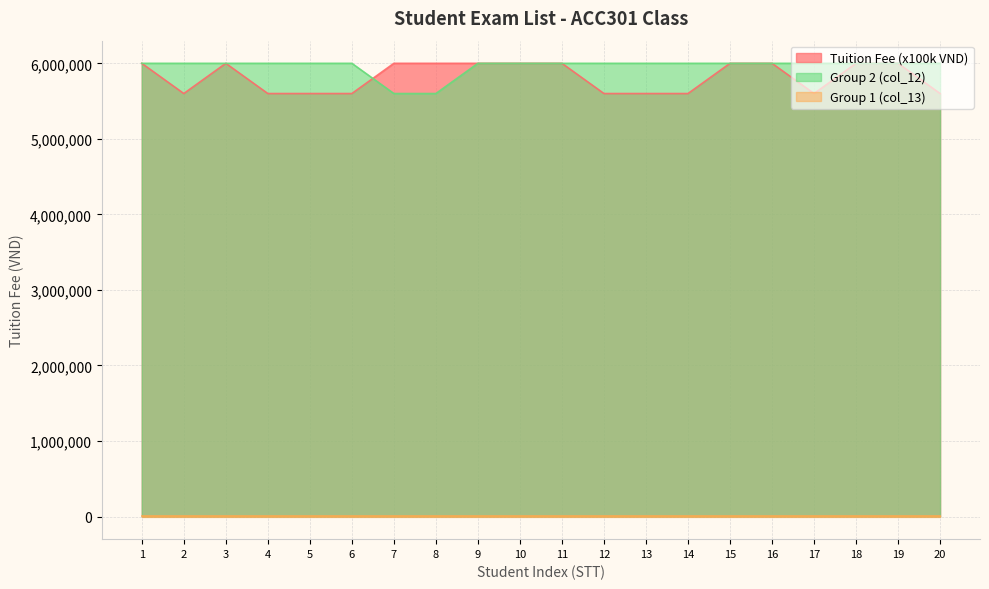

What is the value of the Tuition Fee (x100k VND) point at the 13th from the left?

5600000